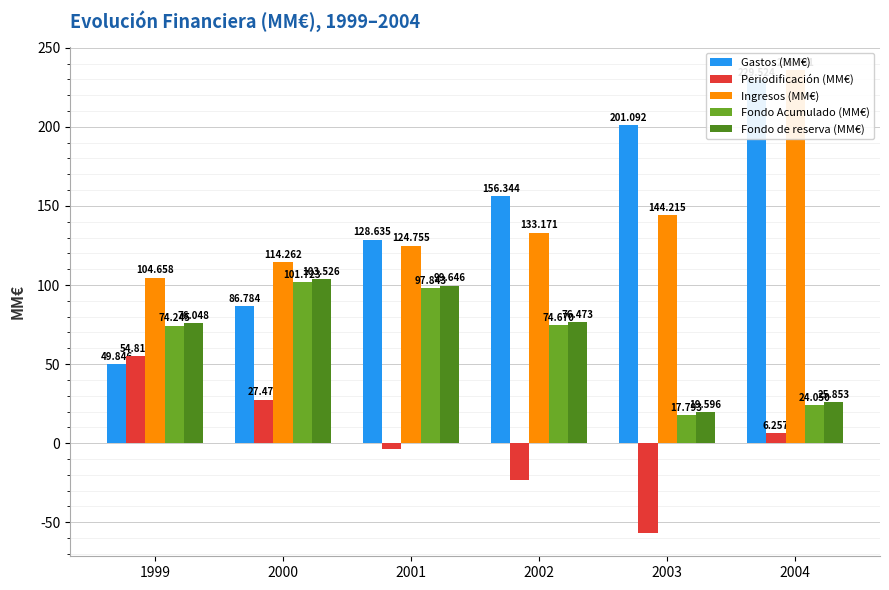

How many groups of bars are there?

6